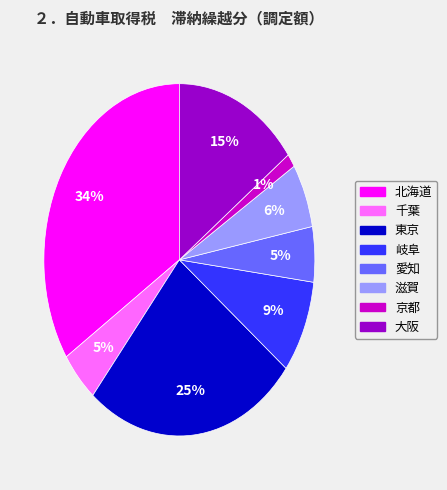

What is the largest slice in the pie chart?

北海道